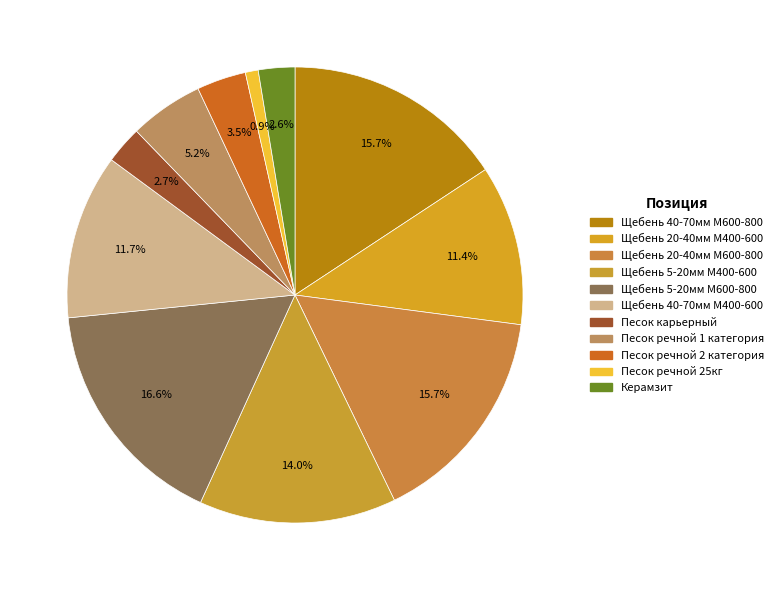

True or false: Песок речной 2 категория accounts for 11% of the total.

False